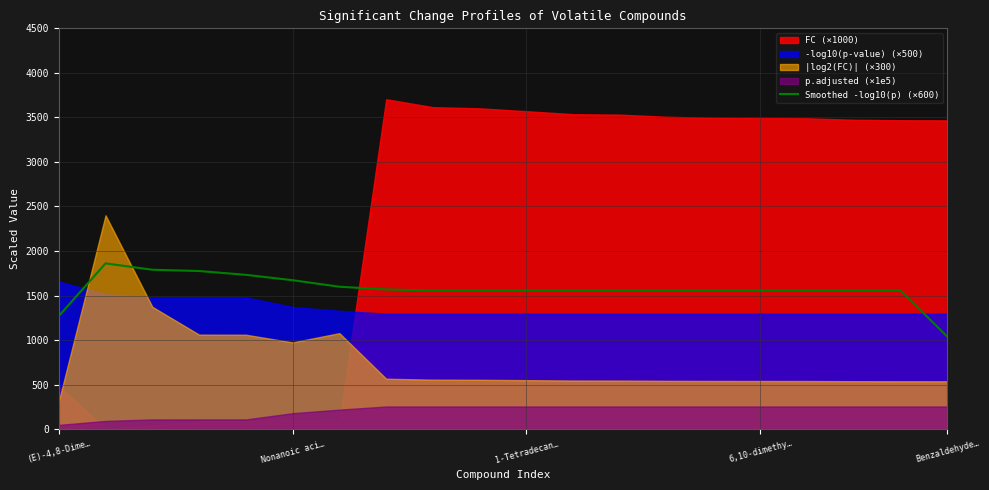

What is the highest value of the Smoothed -log10(p) (×600) series?

1861.5